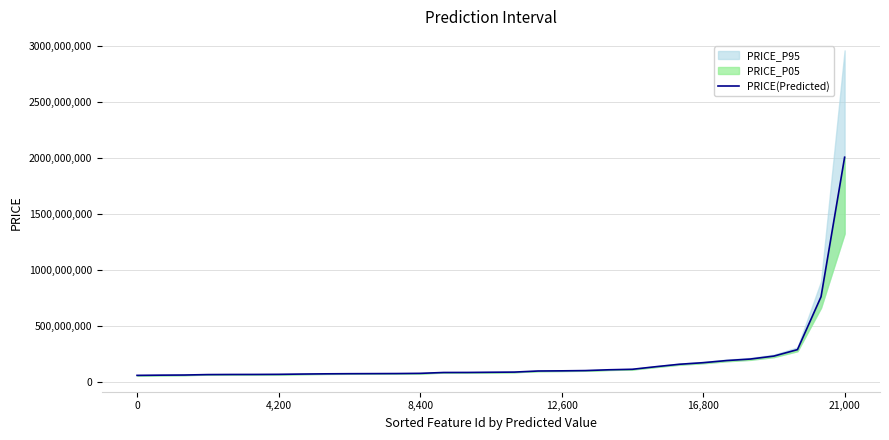

What is the sum of the values at 10 and 19?

177291919.7